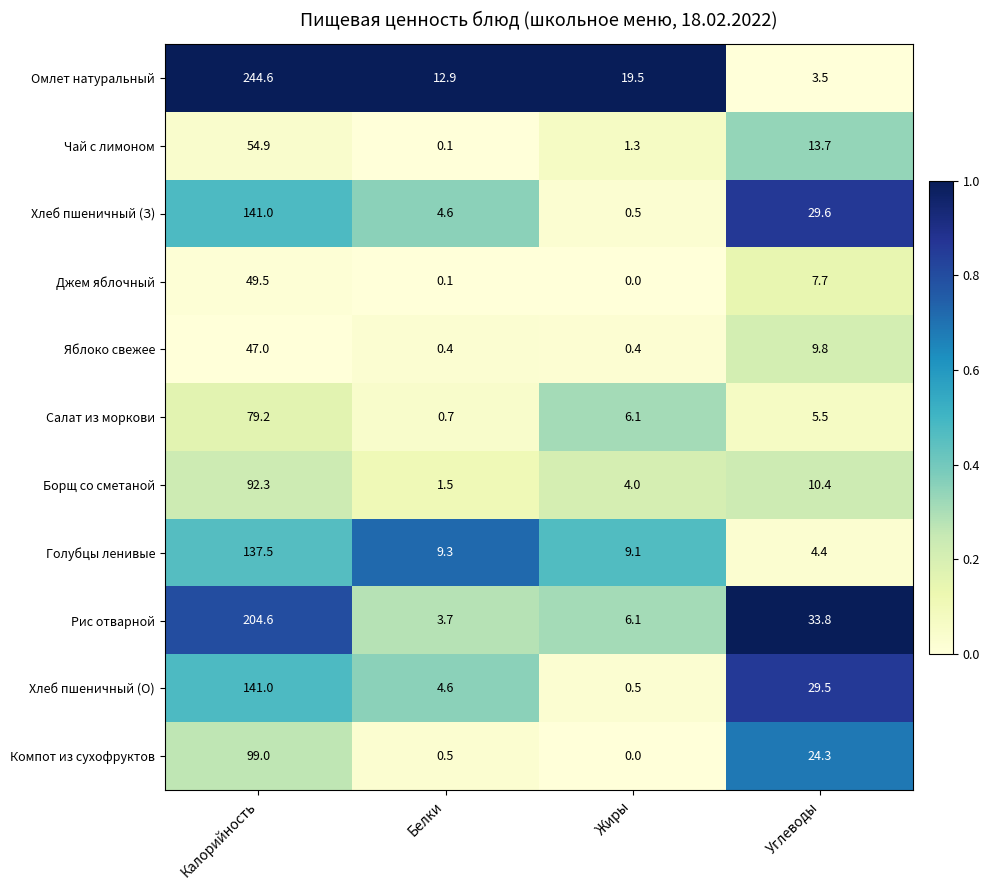

How many data points in Джем яблочный are above 7?

2